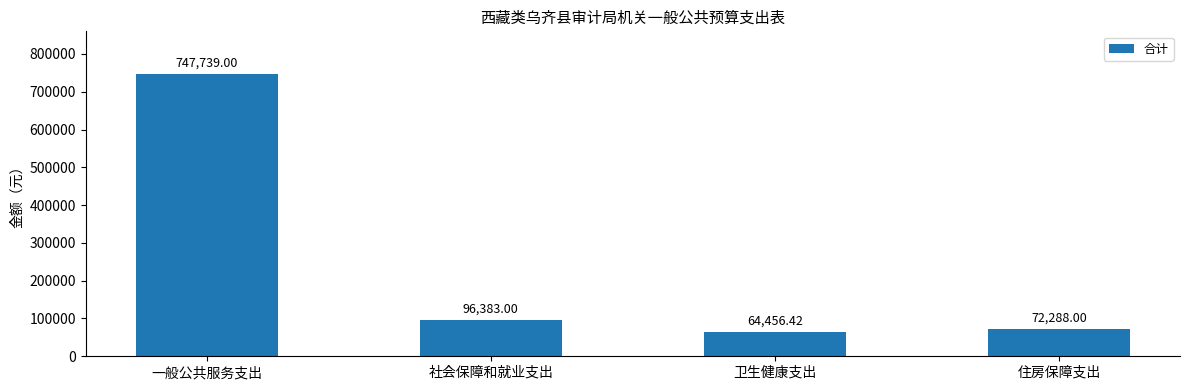

List the labels in order of value, largest first.

一般公共服务支出, 社会保障和就业支出, 住房保障支出, 卫生健康支出